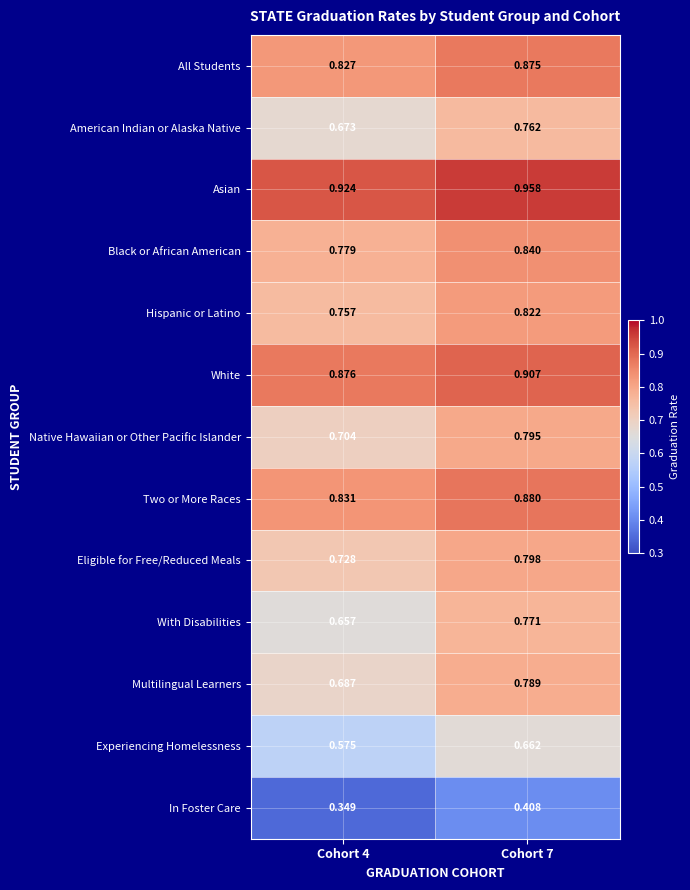

Is the value of American Indian or Alaska Native at Cohort 7 greater than the value of Black or African American at Cohort 4?

No